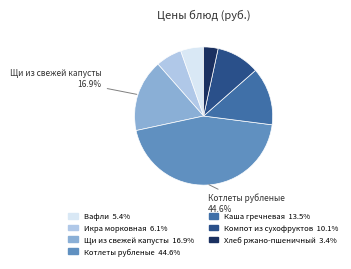

Approximately how many times larger is the value at Вафли compared to Хлеб ржано-пшеничный?

1.6